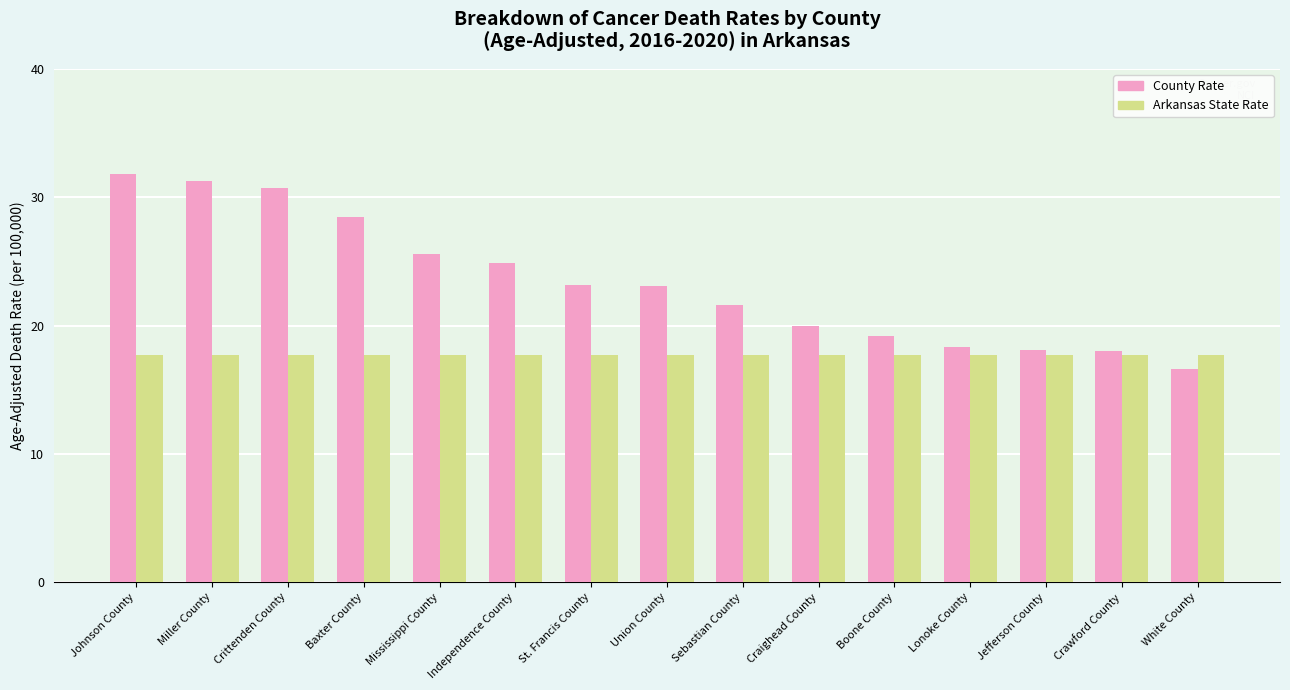

Rank the series at Miller County from highest to lowest value.

County Rate, Arkansas State Rate